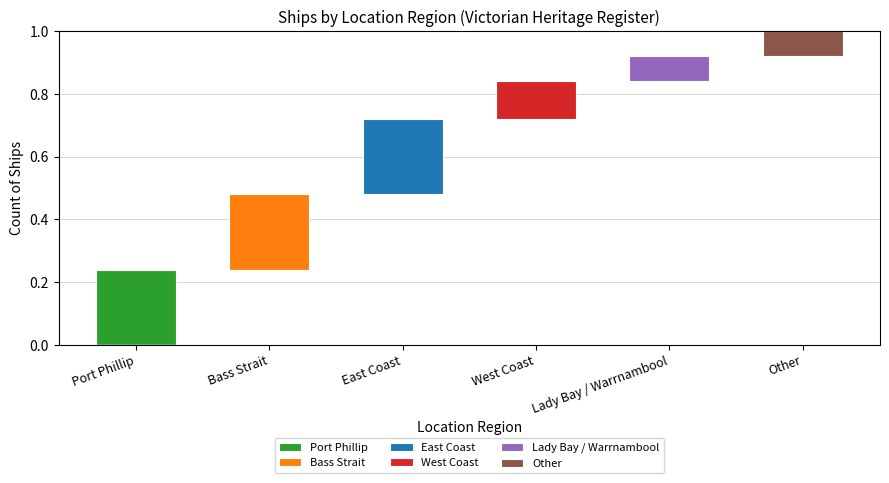

Which category has the lowest value in the Port Phillip series?

Bass Strait